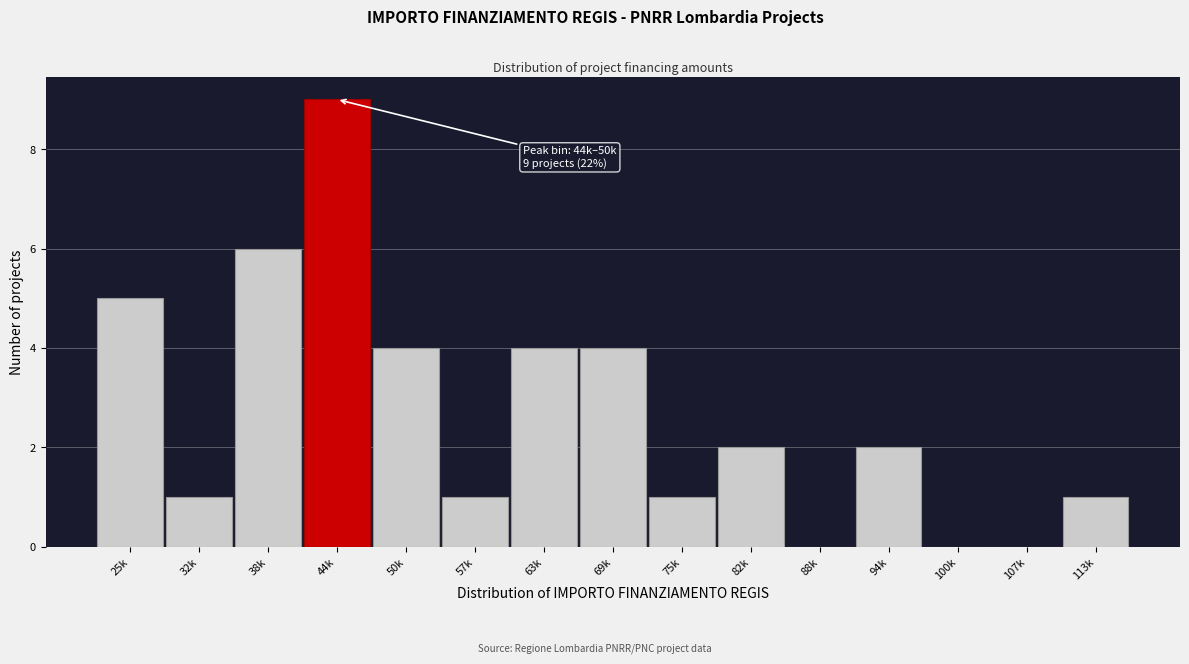

Reading left to right, extract all data points from this chart.

25k=5	32k=1	38k=6	44k=9	50k=4	57k=1	63k=4	69k=4	75k=1	82k=2	88k=0	94k=2	100k=0	107k=0	113k=1